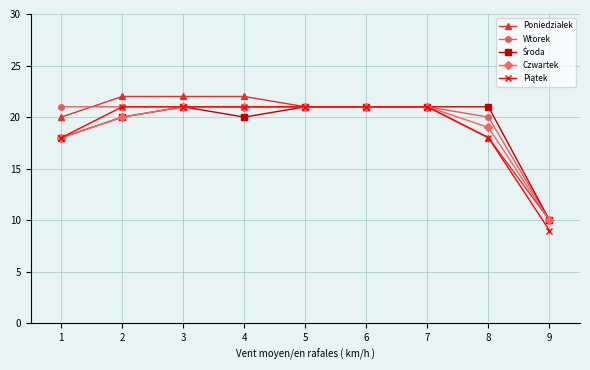

How many series are shown in this chart?

5